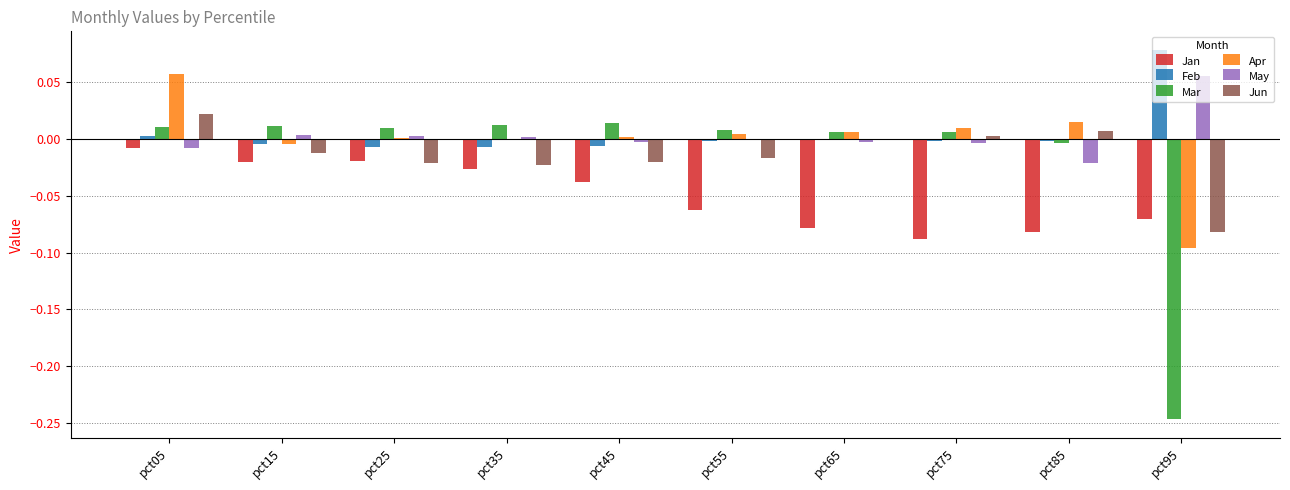

Which category has the highest value across all series?

pct95